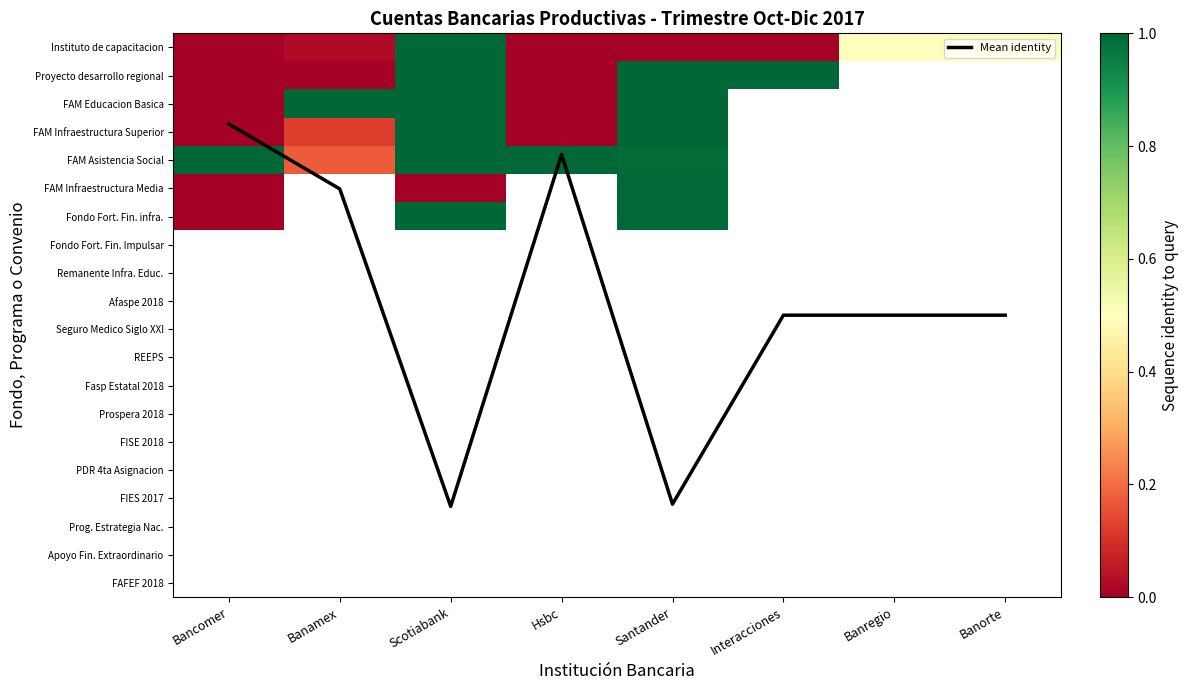

List the labels in order of FAM Asistencia Social value, smallest first.

Banamex, Santander, Scotiabank, Bancomer, Hsbc, Interacciones, Banregio, Banorte